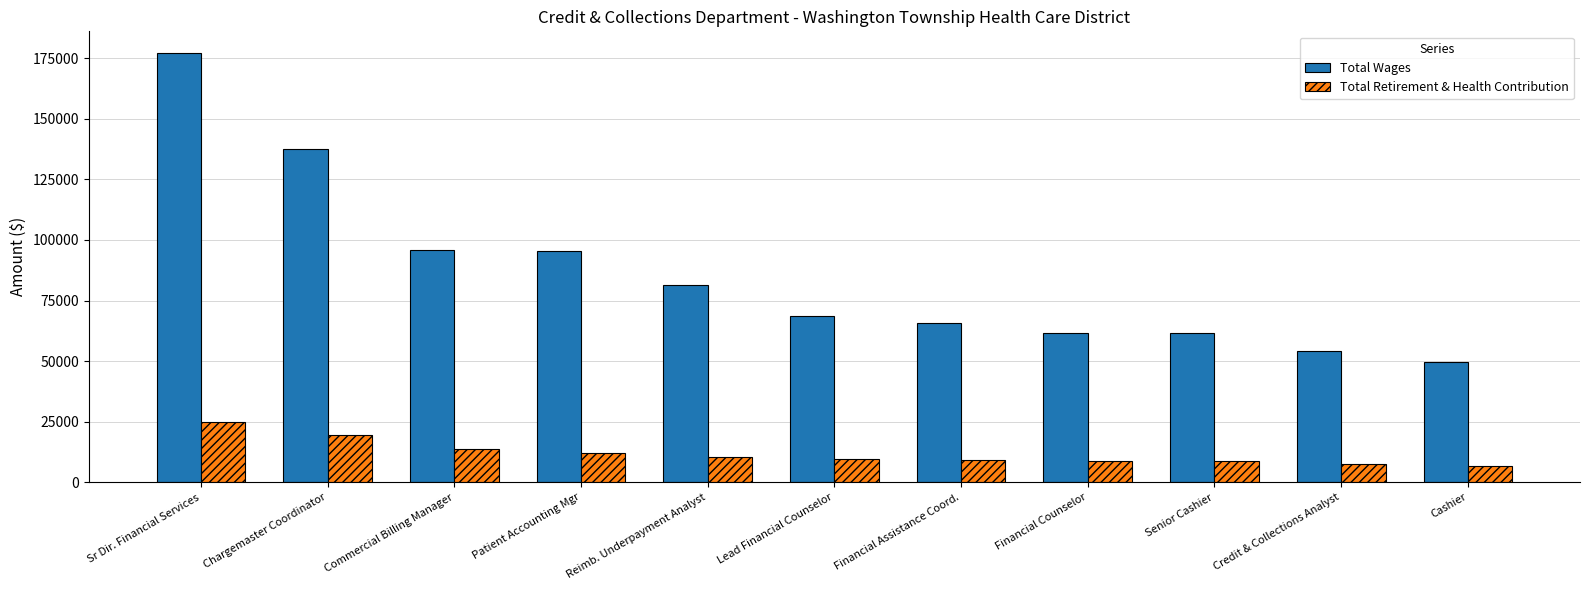

Rank the series by their maximum value, from lowest to highest.

Total Retirement & Health Contribution, Total Wages